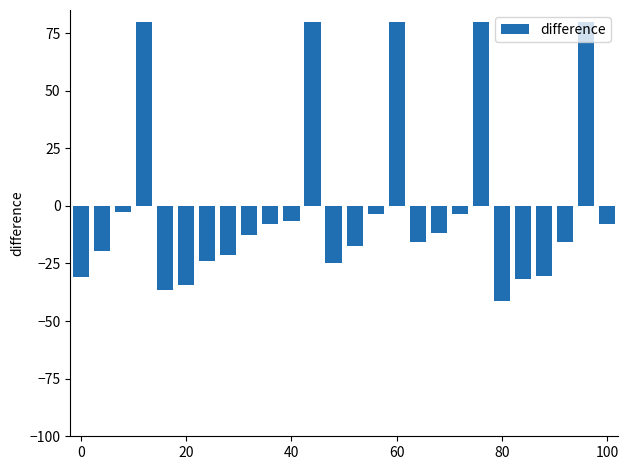

What is the value of the 3rd bar from the left?

-2.9